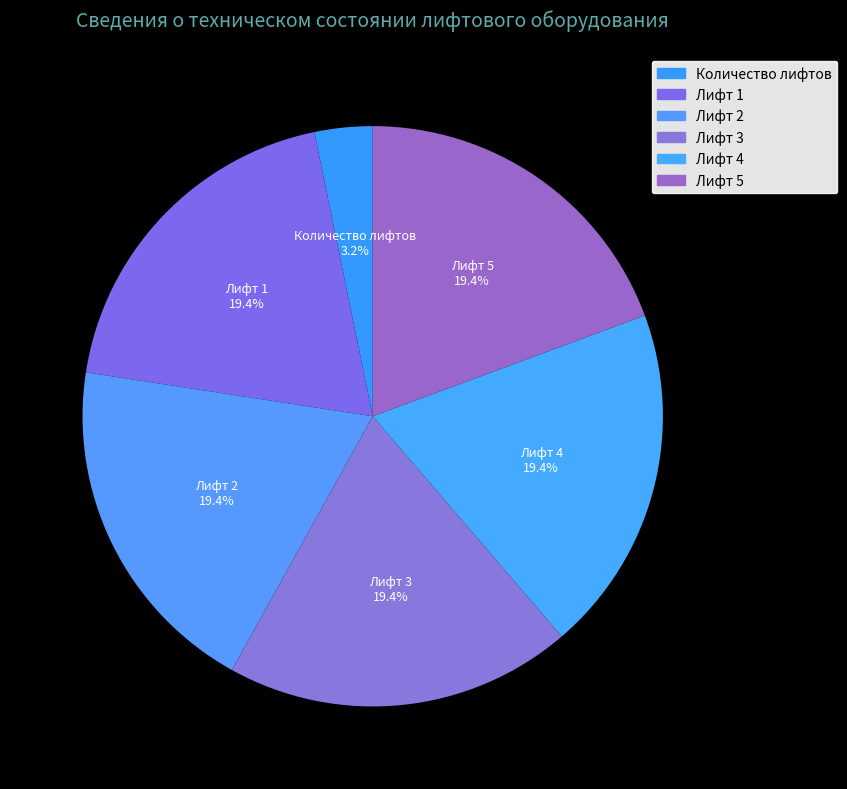

The Лифт 5 slice represents 19% of the pie. True or false?

True